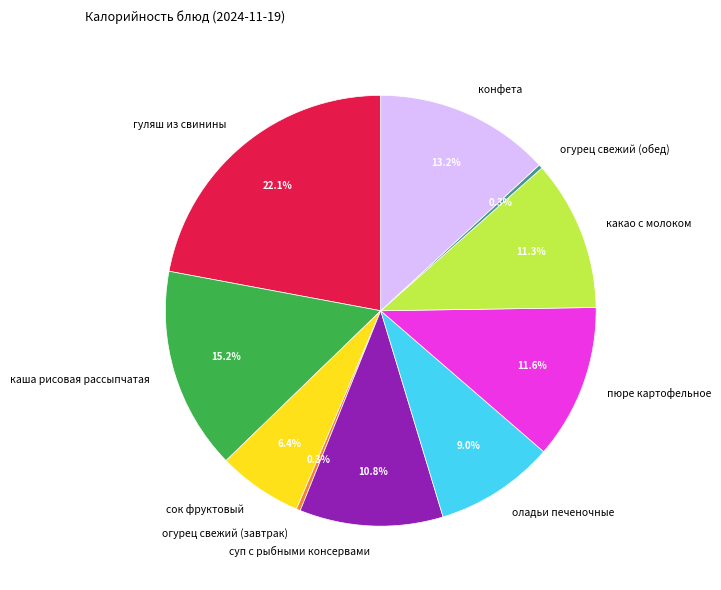

What percentage is NOT represented by конфета?

86.8%